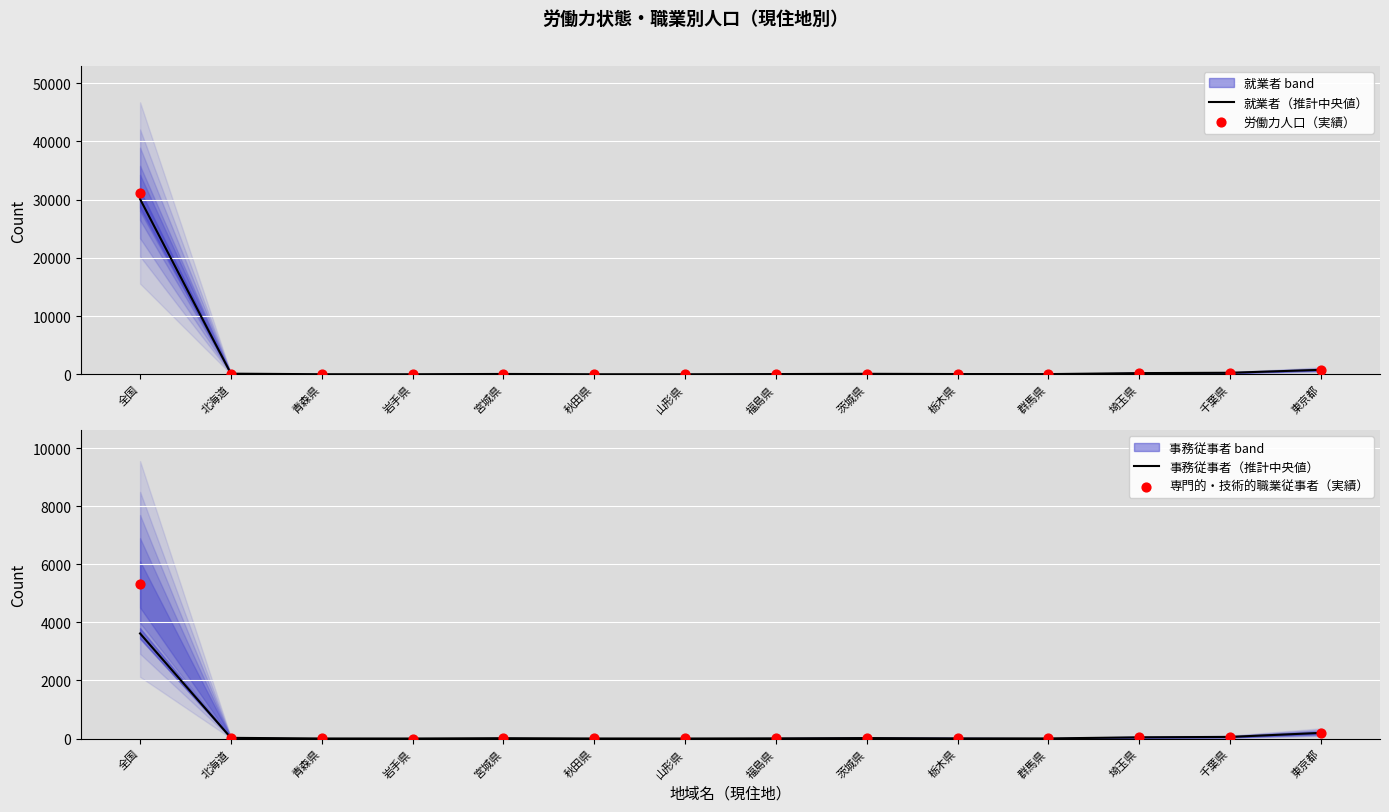

What are all the series names shown in the legend?

就業者（推計中央値）, 労働力人口（実績）, 事務従事者（推計中央値）, 専門的・技術的職業従事者（実績）